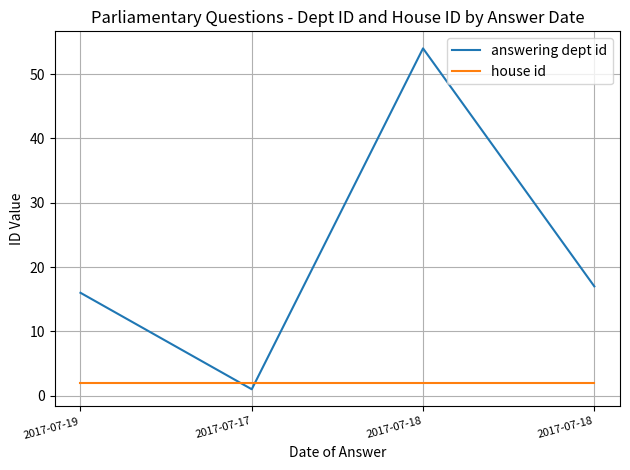

List the series in order of their overall mean, lowest first.

house id, answering dept id